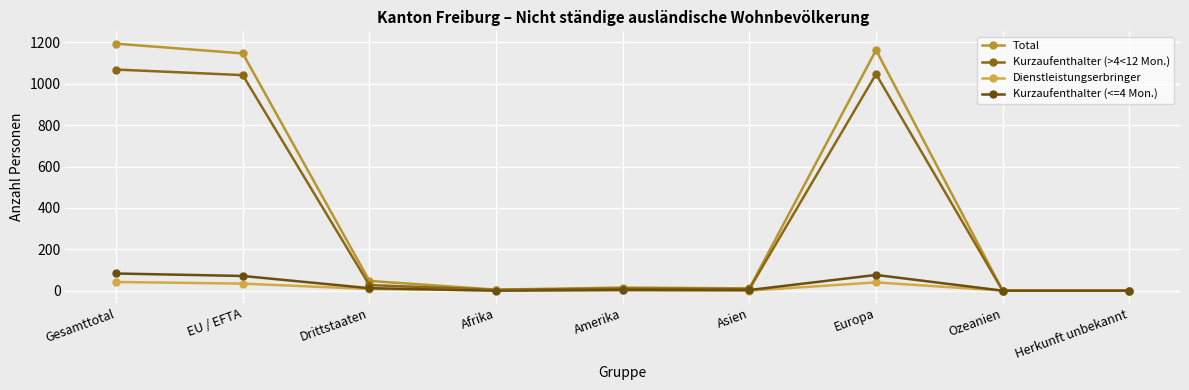

How many data points in Total are less than 15?

4